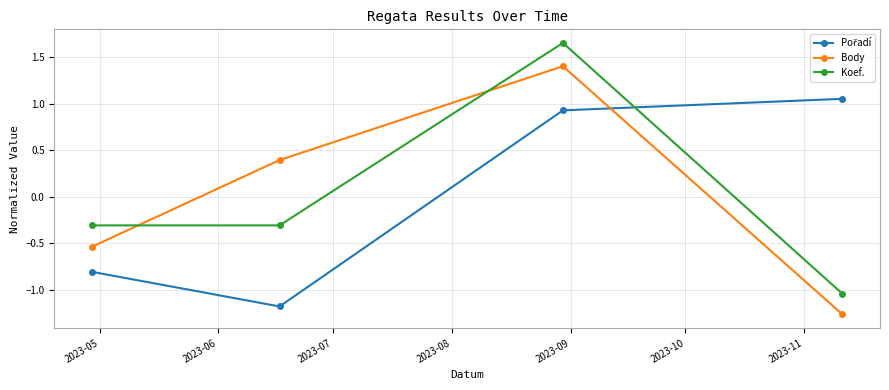

True or false: Koef. has more than 2 points higher than both neighbors.

False